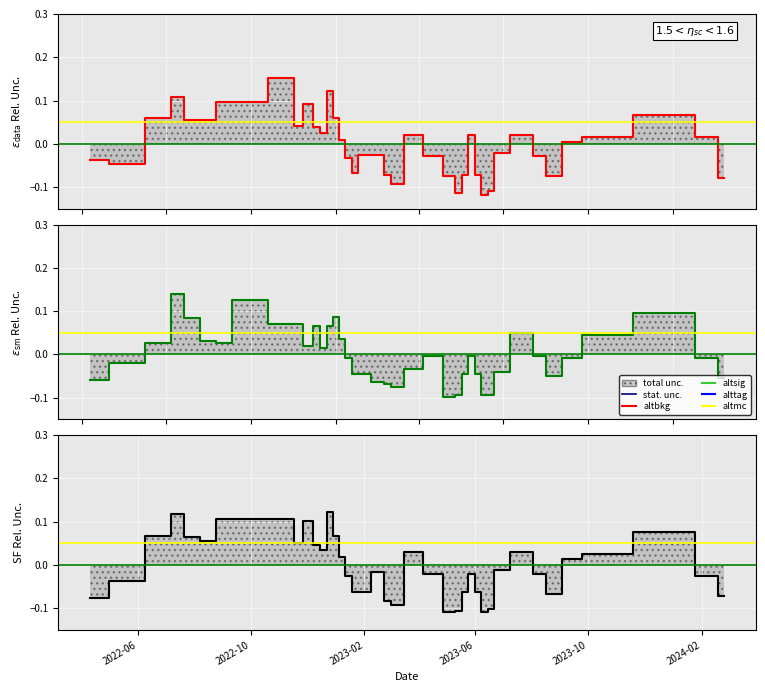

What is the sum of the Low values at 2023-01-02 and 2022-07-24?

0.2